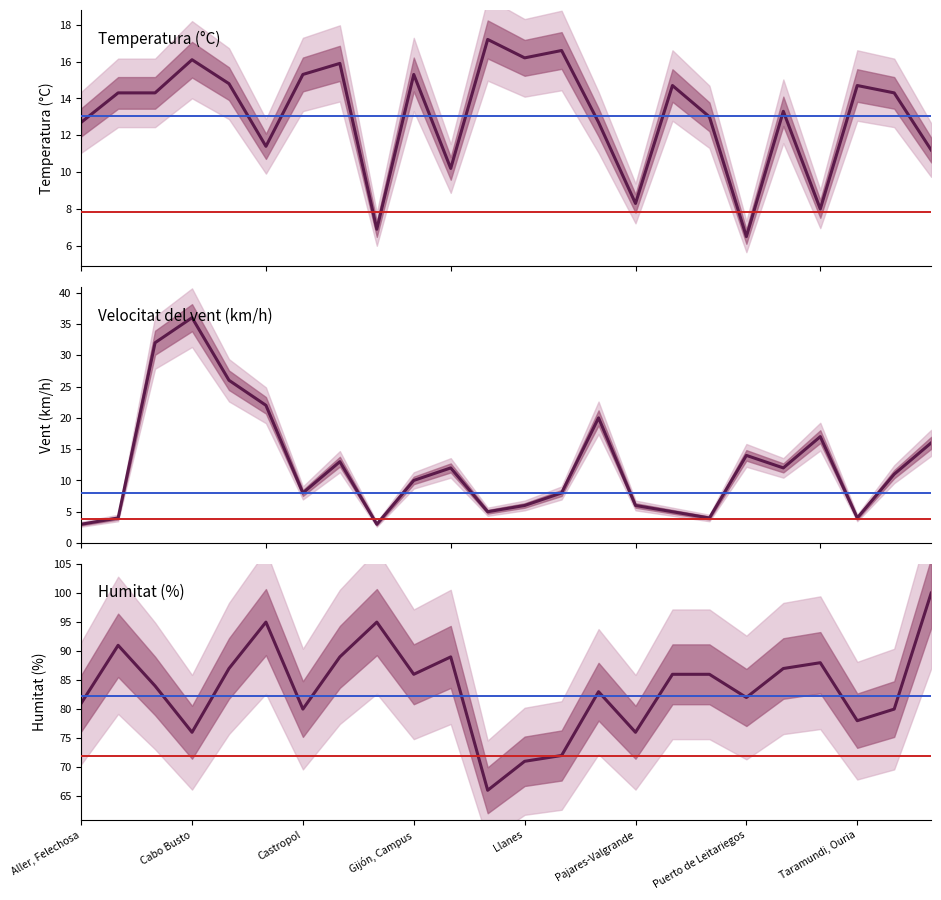

What position from the right is 13?

11